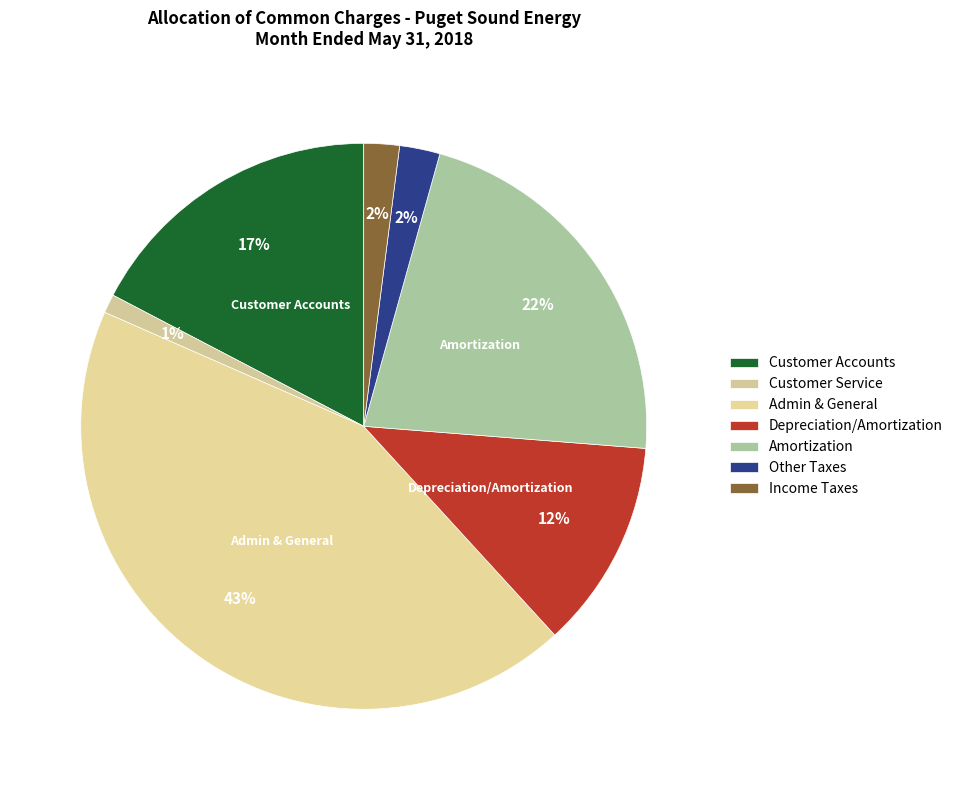

What percentage is the Depreciation/Amortization slice, to the nearest percent?

12%